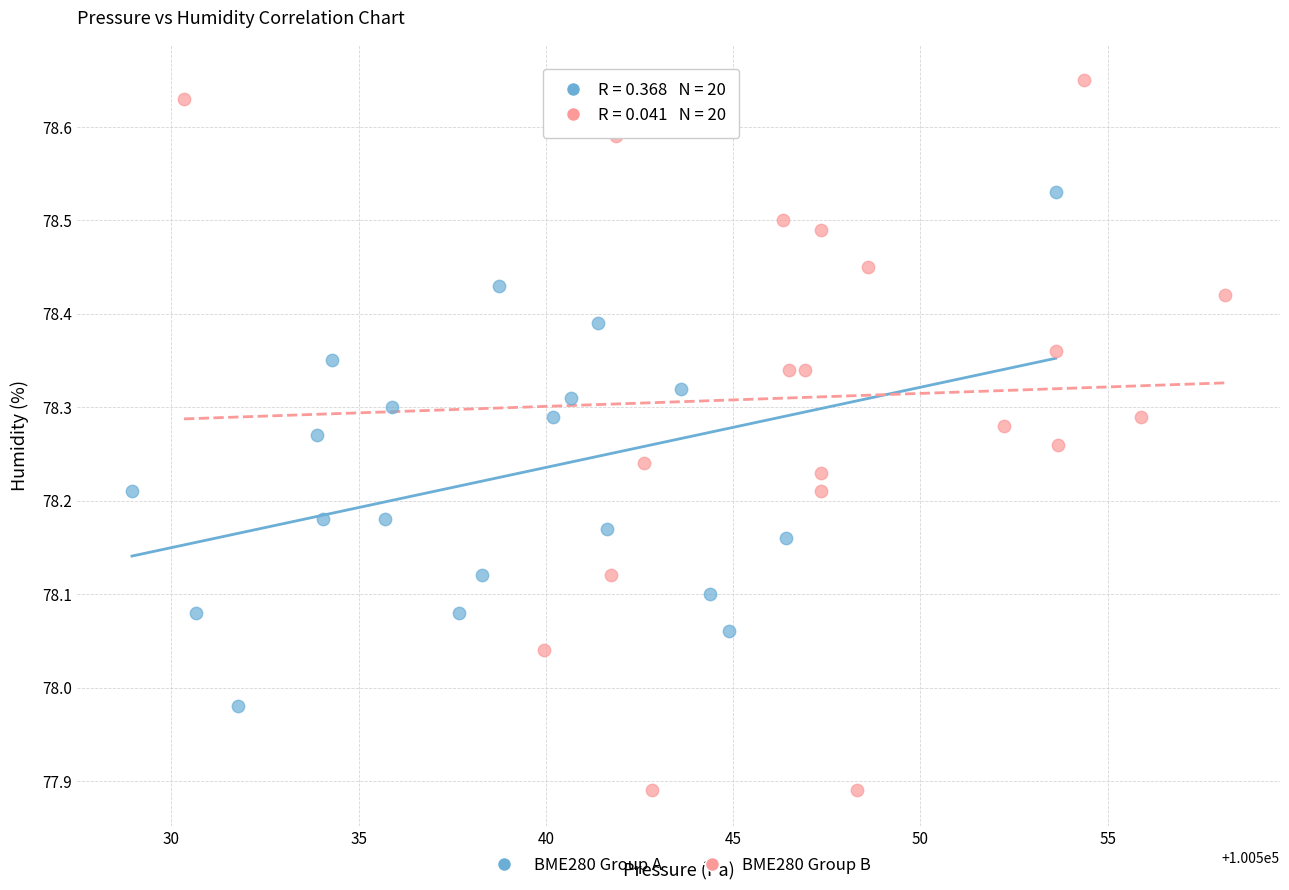

Which series contains the highest Y value?

BME280 Group B